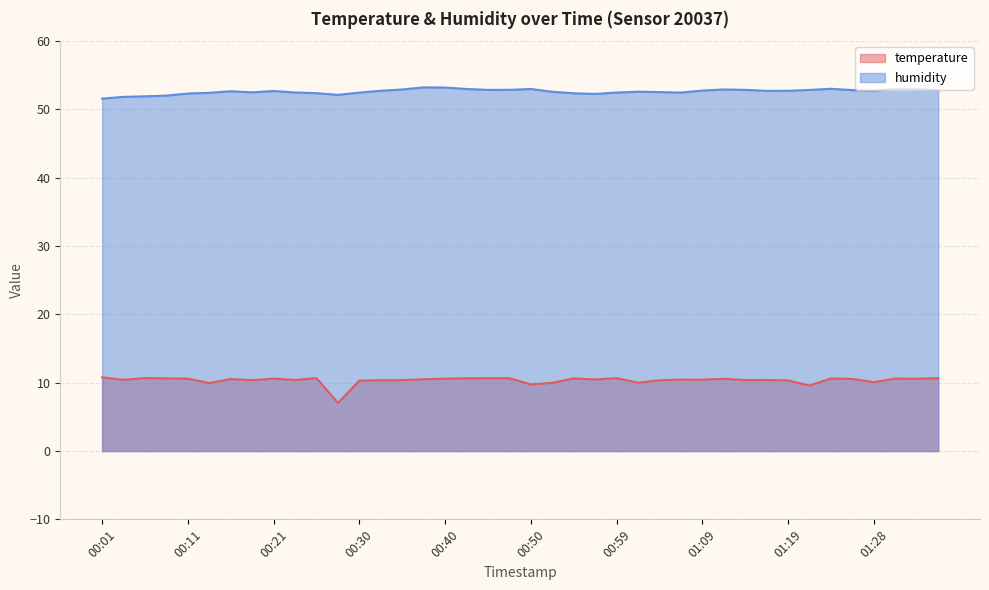

How many data points in temperature are above 10?

35